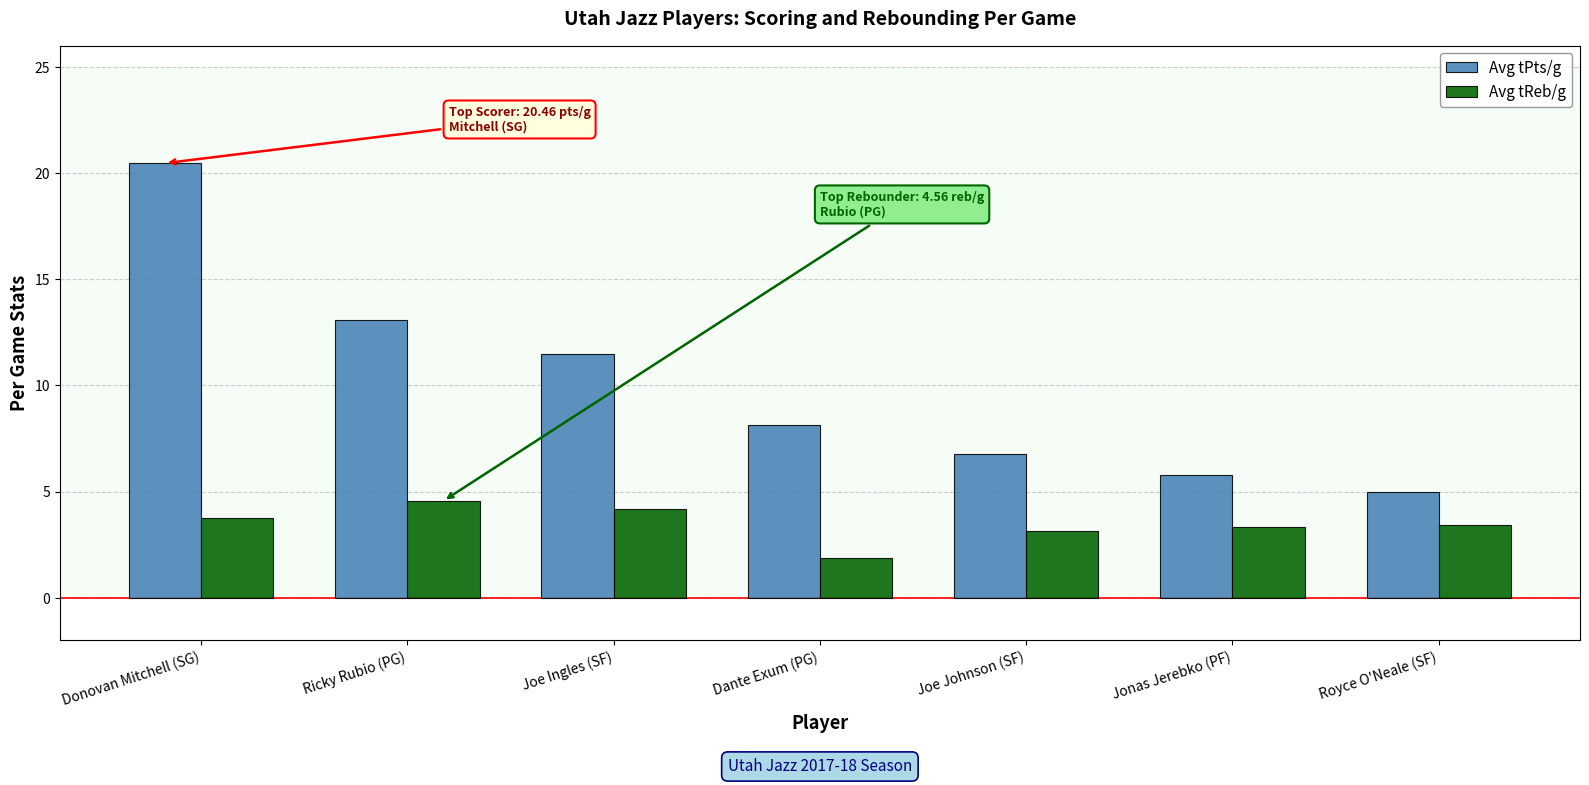

What is the label of the 1st bar from the right?

Royce O'Neale (SF)